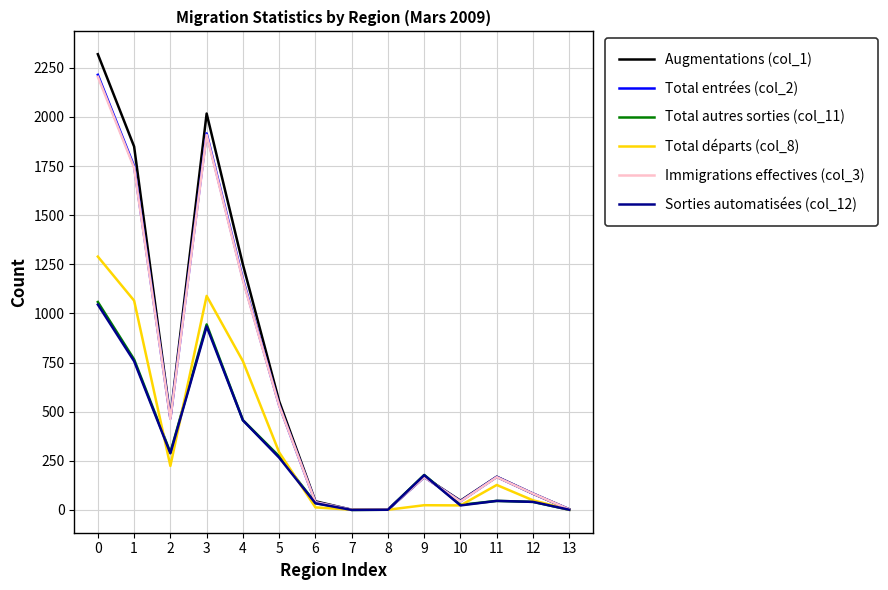

Is the value of Augmentations (col_1) at 1 greater than the value of Total départs (col_8) at 4?

Yes